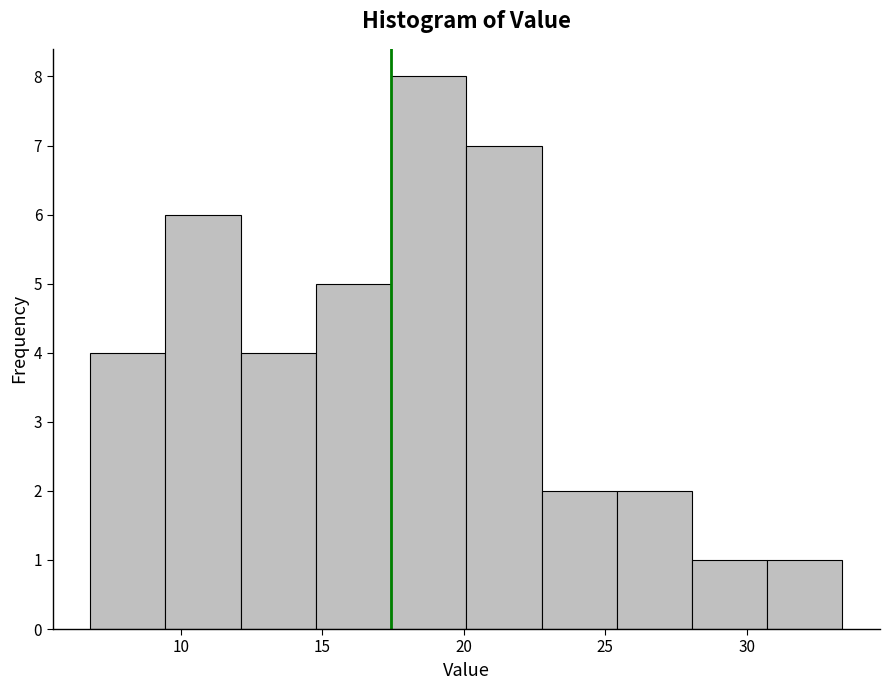

What is the height of the bar covering 12.0 to 15.0 on the x-axis? Neither the bar edges nor the heights are printed on the chart, so give them approximately, as read against the axes.

4